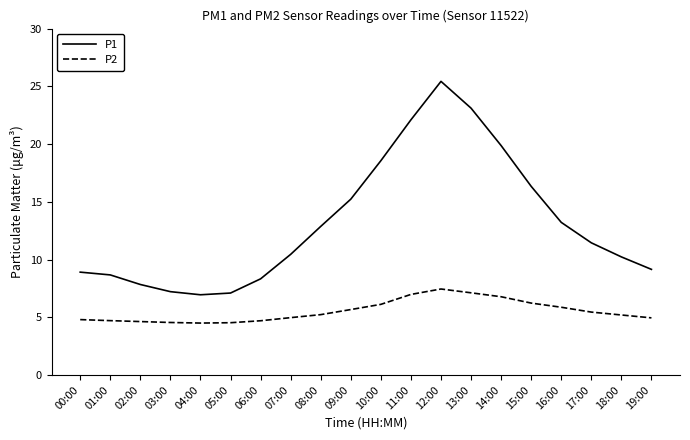

Is it true that P1 equals 18.9 at 17:00?

False